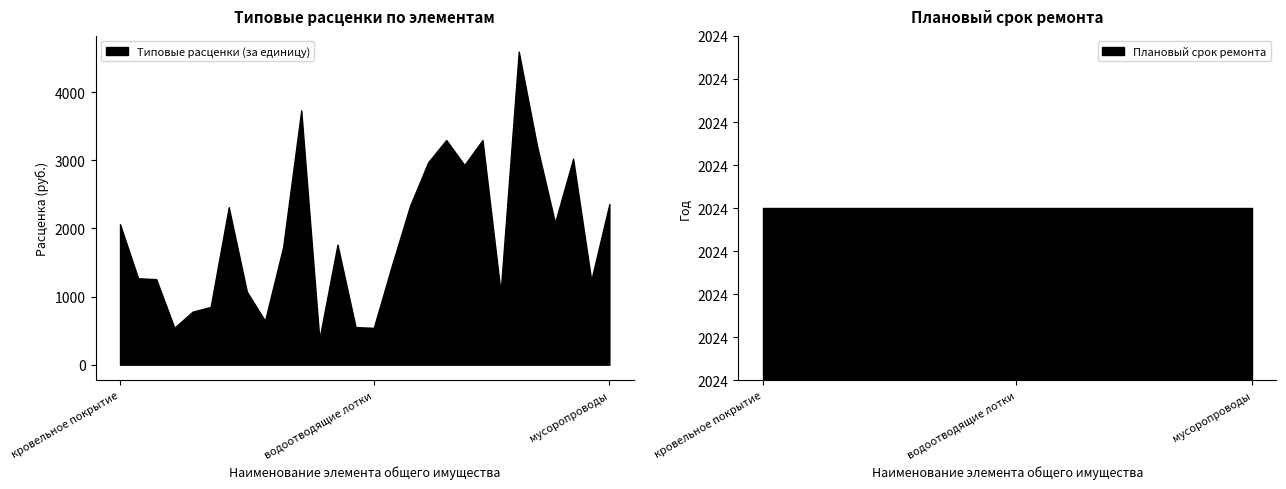

What is the label of the 1st point from the right?

мусоропроводы